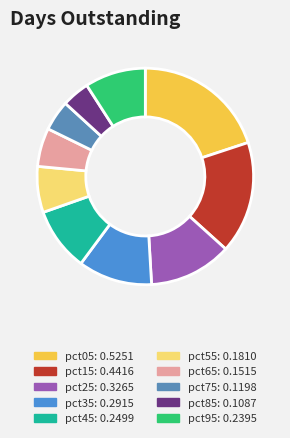

What percentage is the pct25 slice, to the nearest percent?

12%